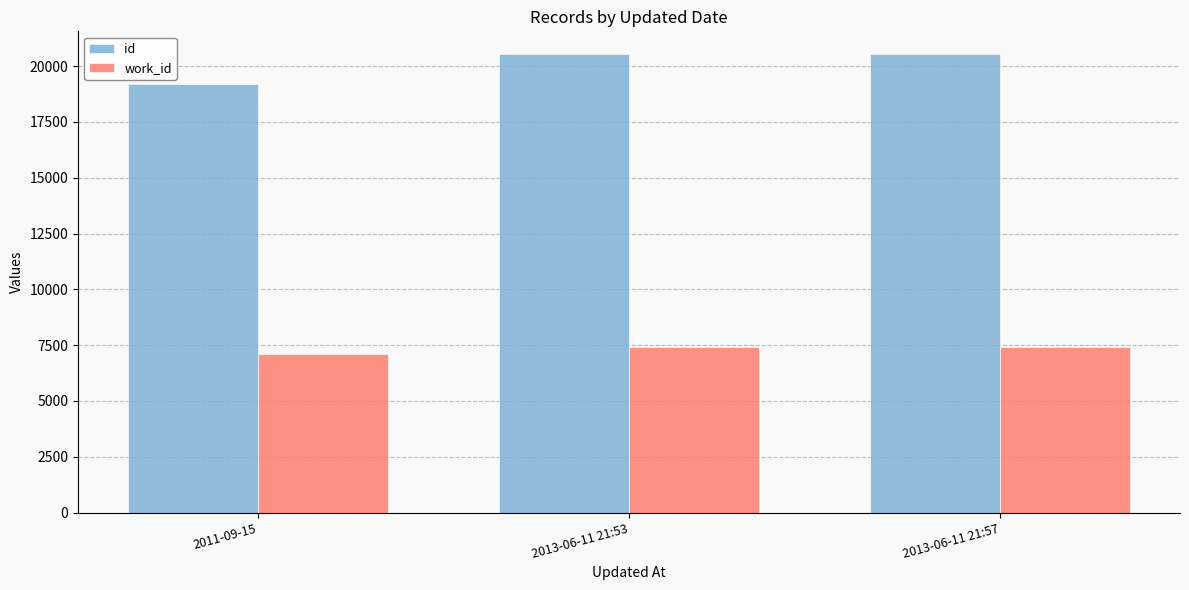

The value of work_id at 2013-06-11 21:53 is 7409. True or false?

True